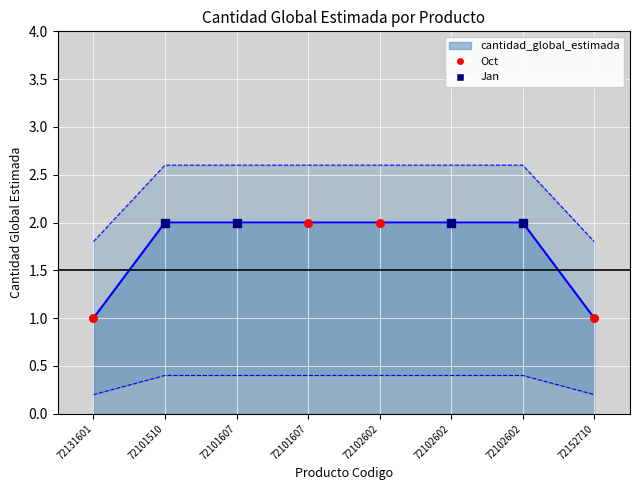

At which category is the sum across all series the highest?

72101607